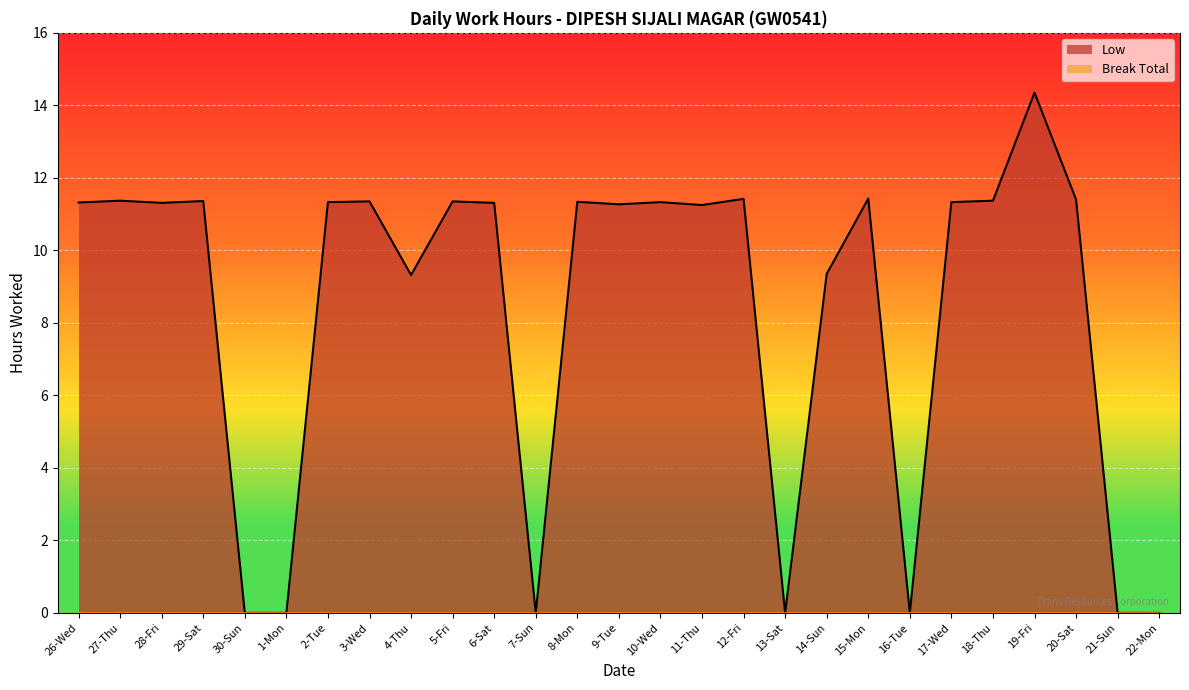

True or false: the data has more than 2 interior local peaks.

True